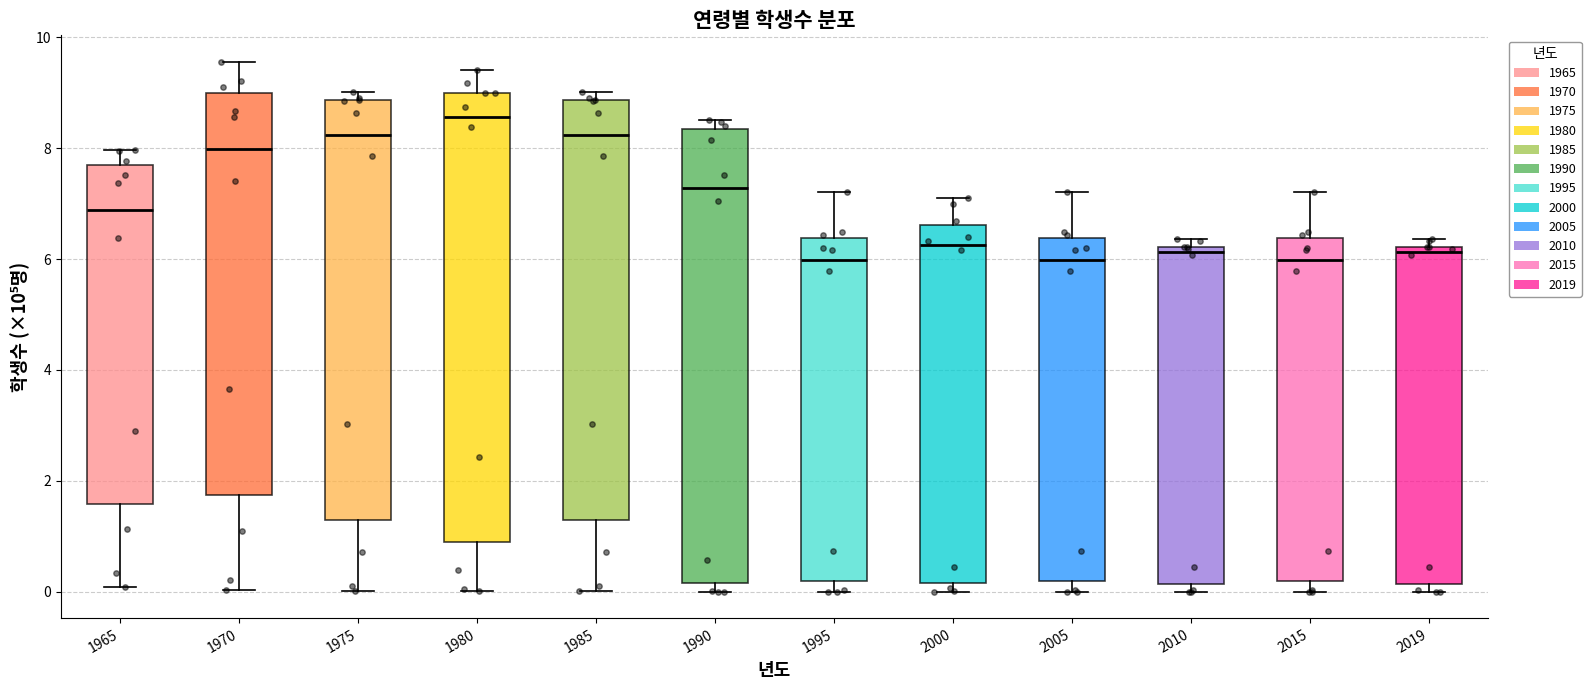

Which box's median line is the highest?

1980